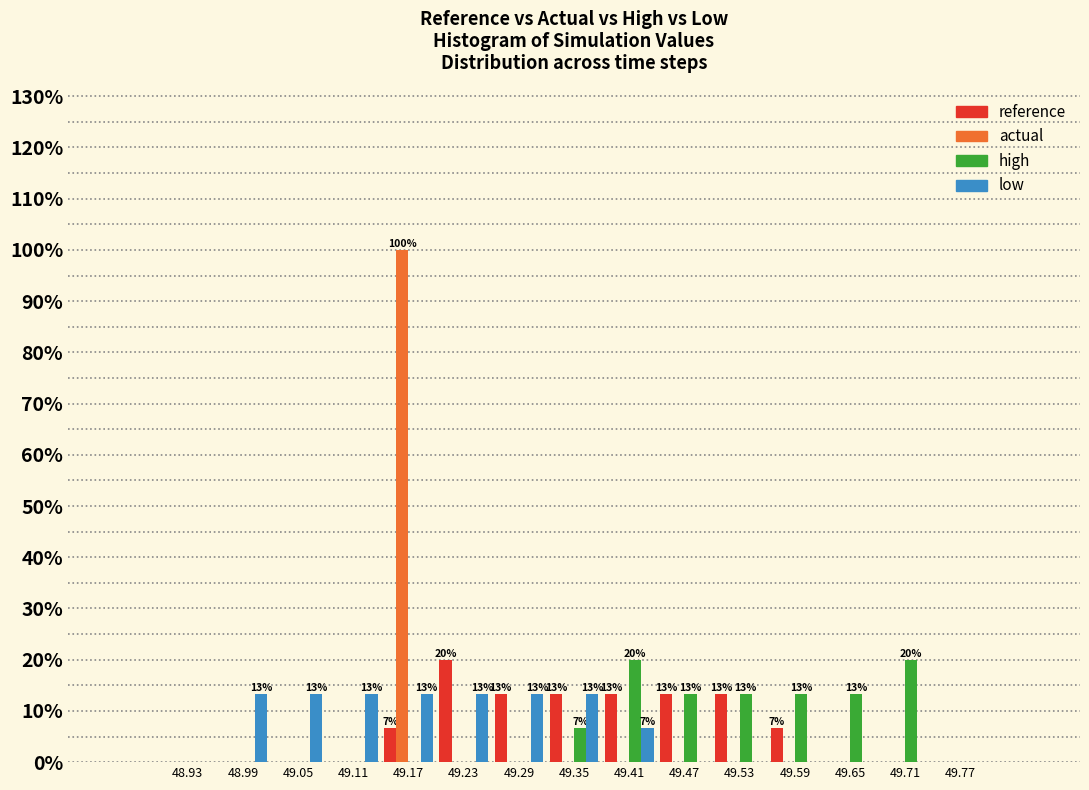

In the actual series, which range on the x-axis has the tallest bar?

49.14 to 49.20